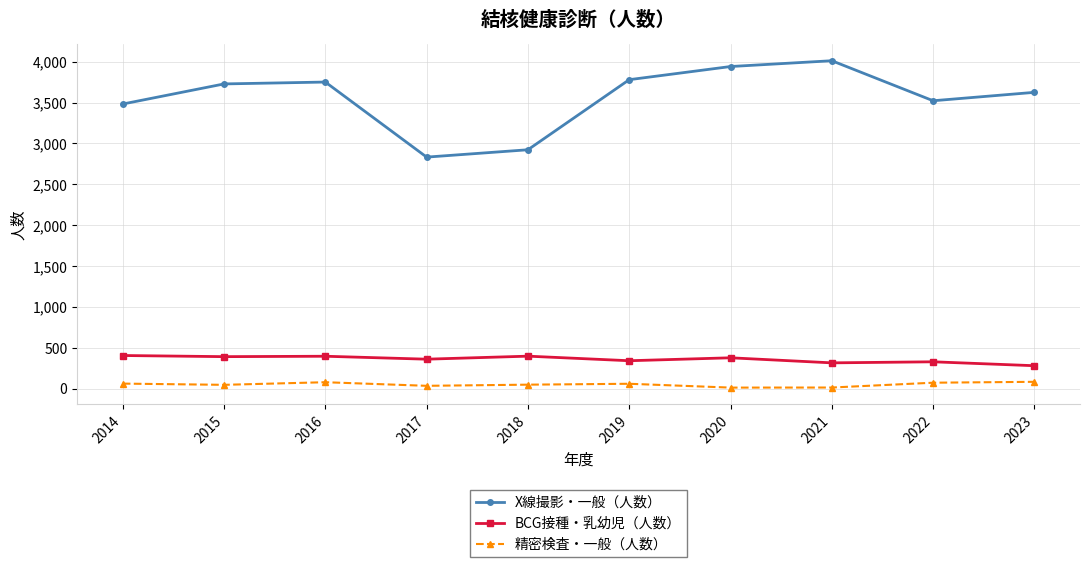

Where is X線撮影・一般（人数） nearest to the value 3423?

2014